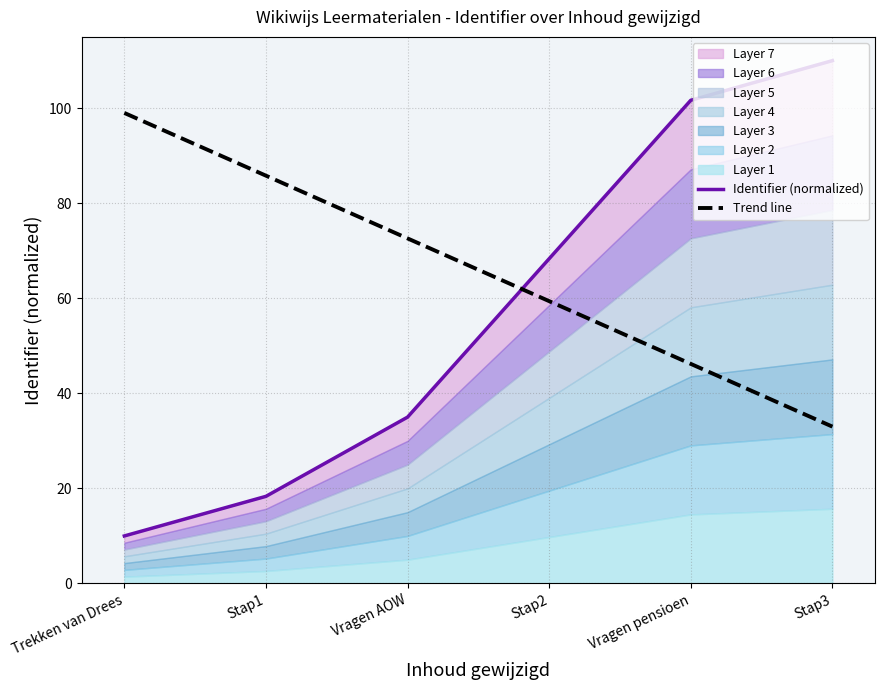

Rank the categories by Trend line value from highest to lowest.

Trekken van Drees, Stap1, Vragen AOW, Stap2, Vragen pensioen, Stap3